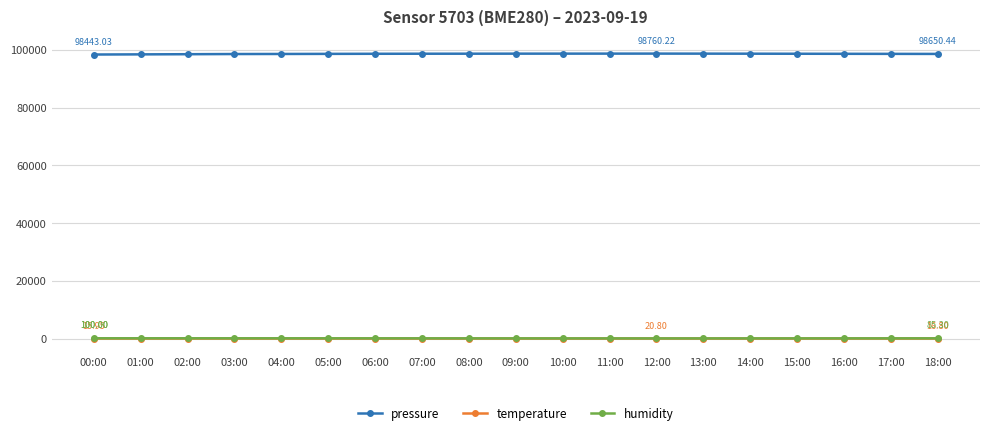

What position from the left is 14:00?

15